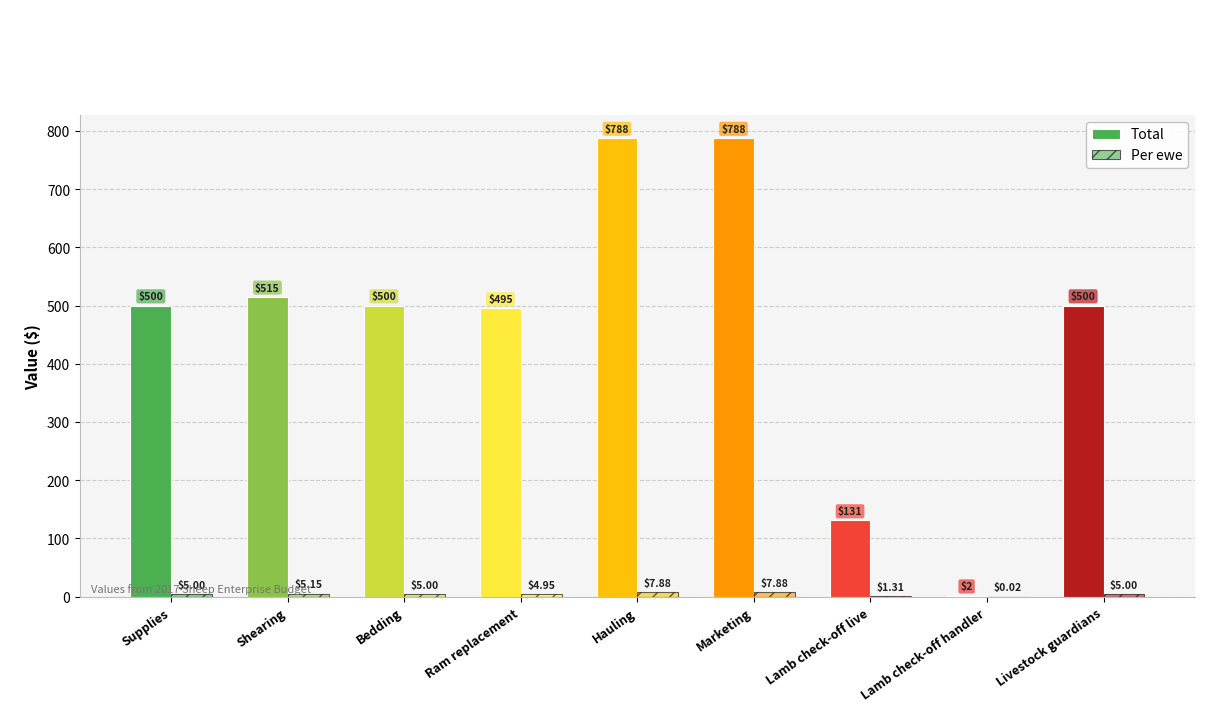

At which category does the chart reach its minimum across all series?

Lamb check-off handler